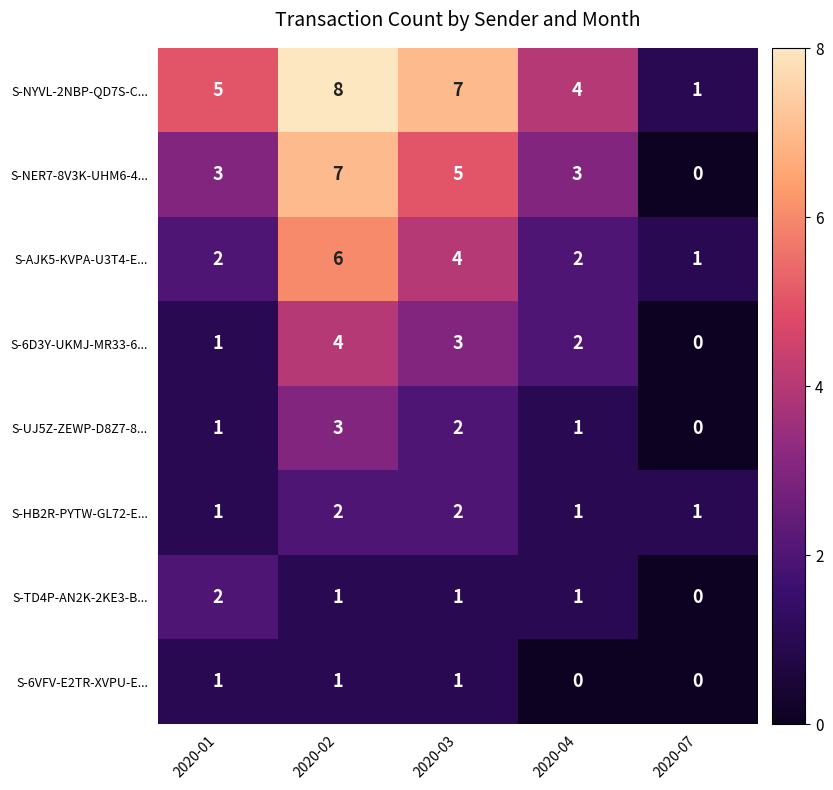

What is the spread (max minus min) of values at 2020-02?

7